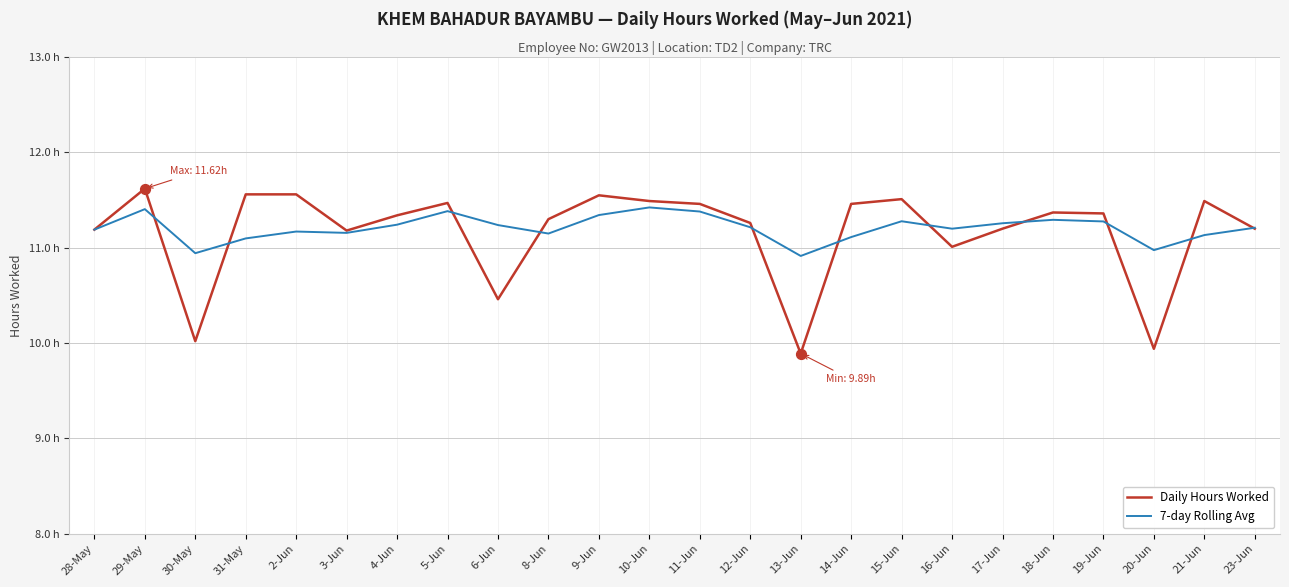

At which category is the sum across all series the highest?

29-May